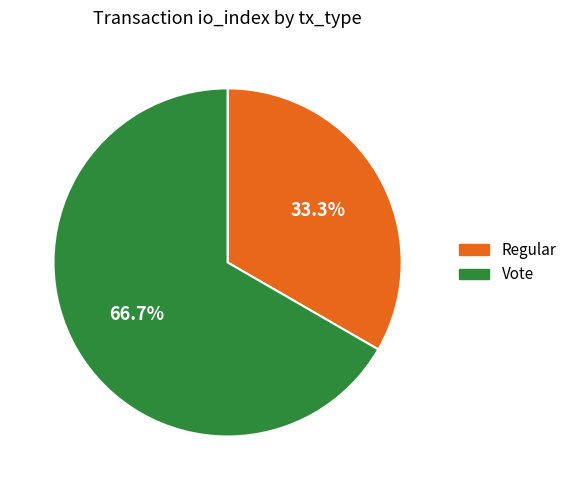

To the nearest percent, what is the difference between the largest and smallest slice percentages?

33%